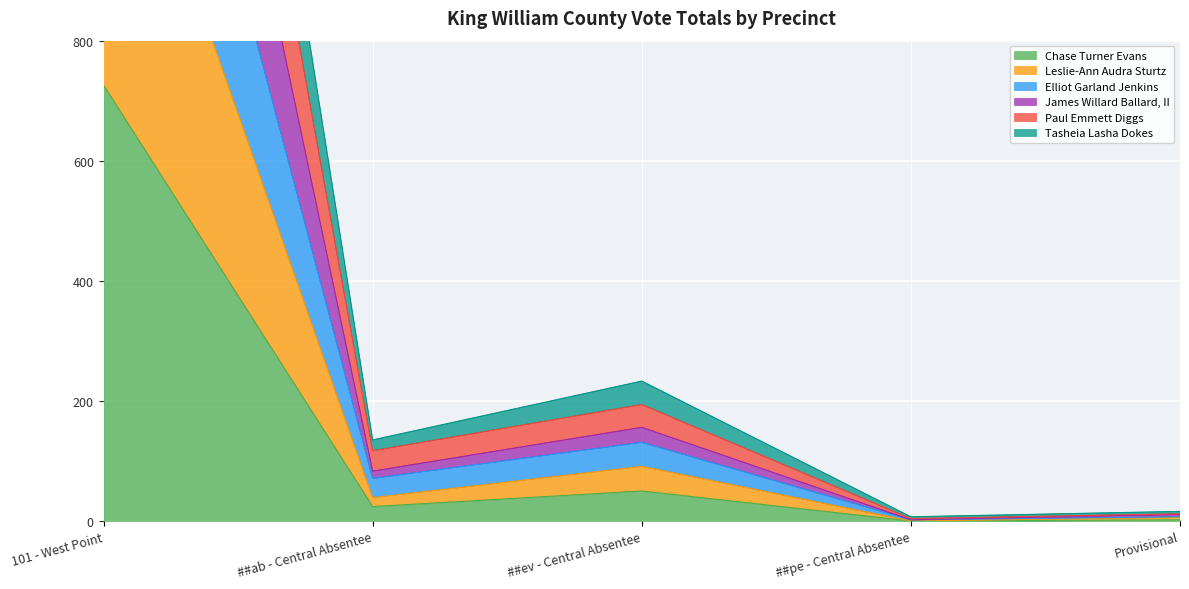

What is the label of the 4th point from the right?

##ab - Central Absentee